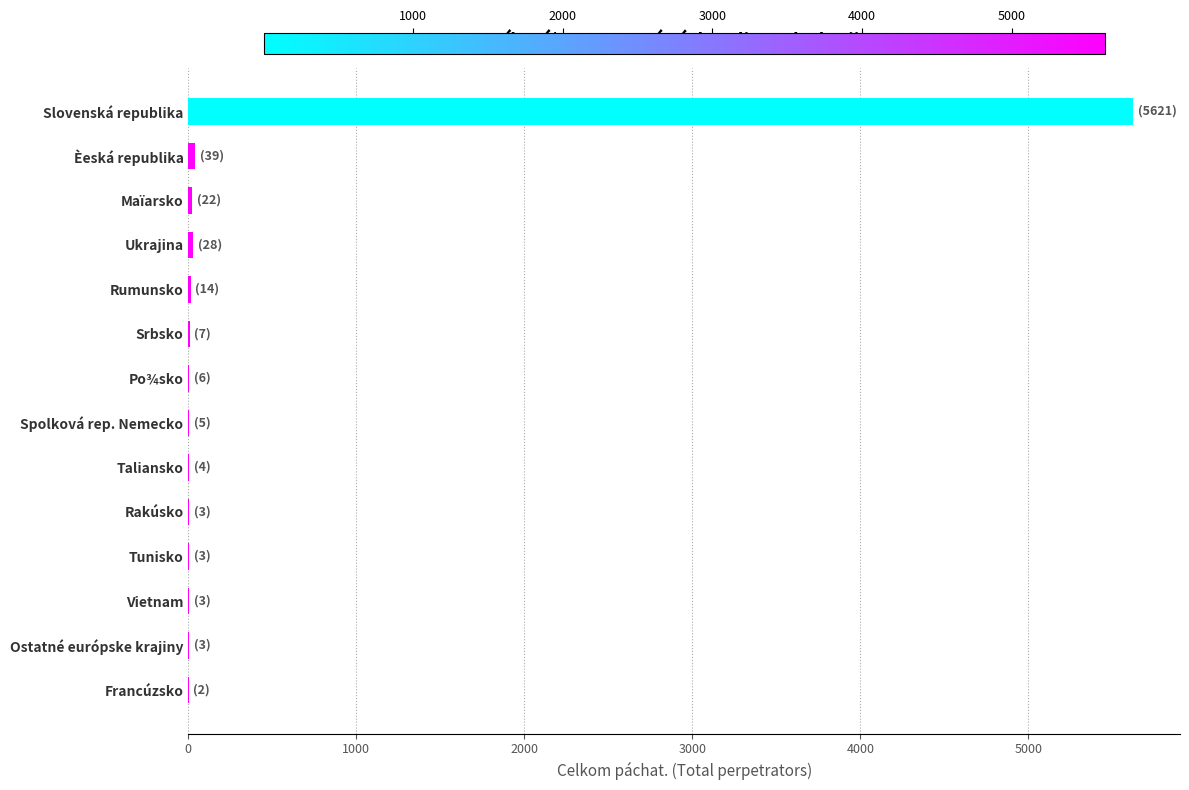

What is the greatest value displayed?

5621